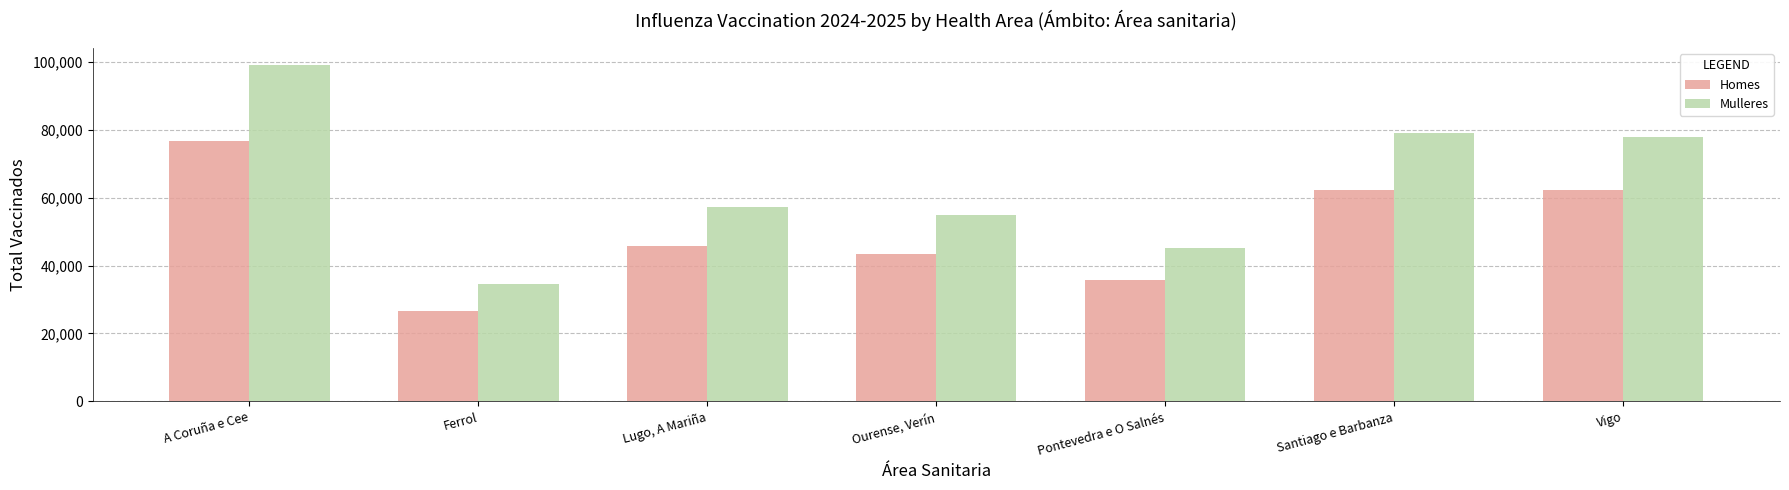

At how many categories does at least one series exceed 27275?

7